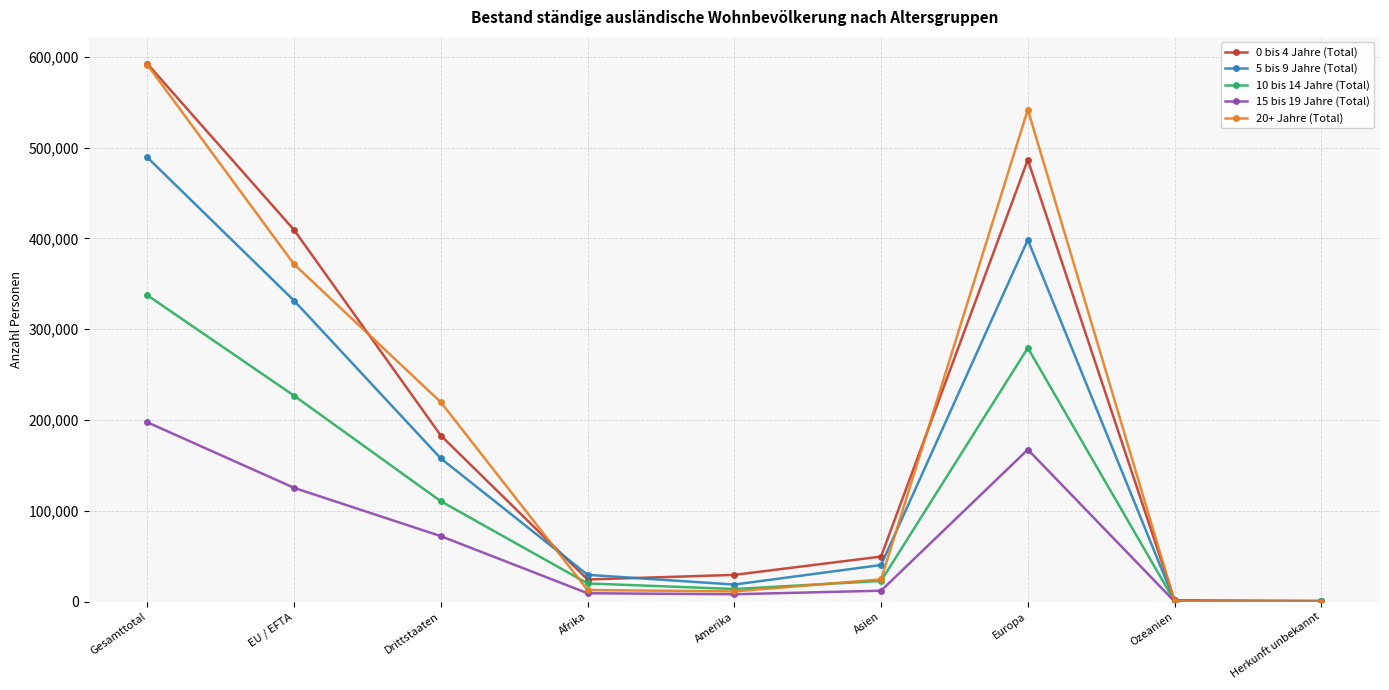

What is the label of the 4th point from the right?

Asien